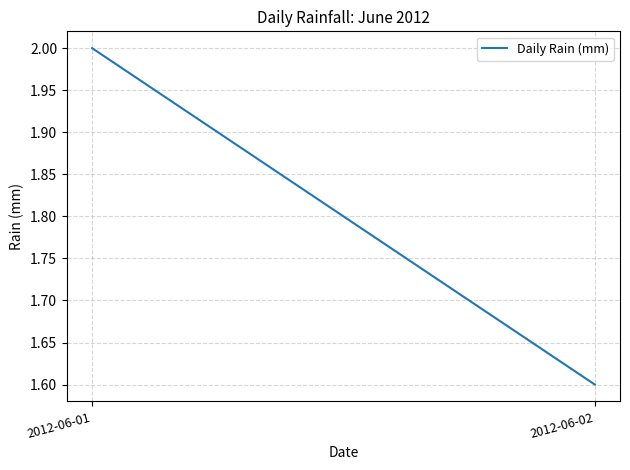

Between 2012-06-02 and 2012-06-01, which is larger?

2012-06-01